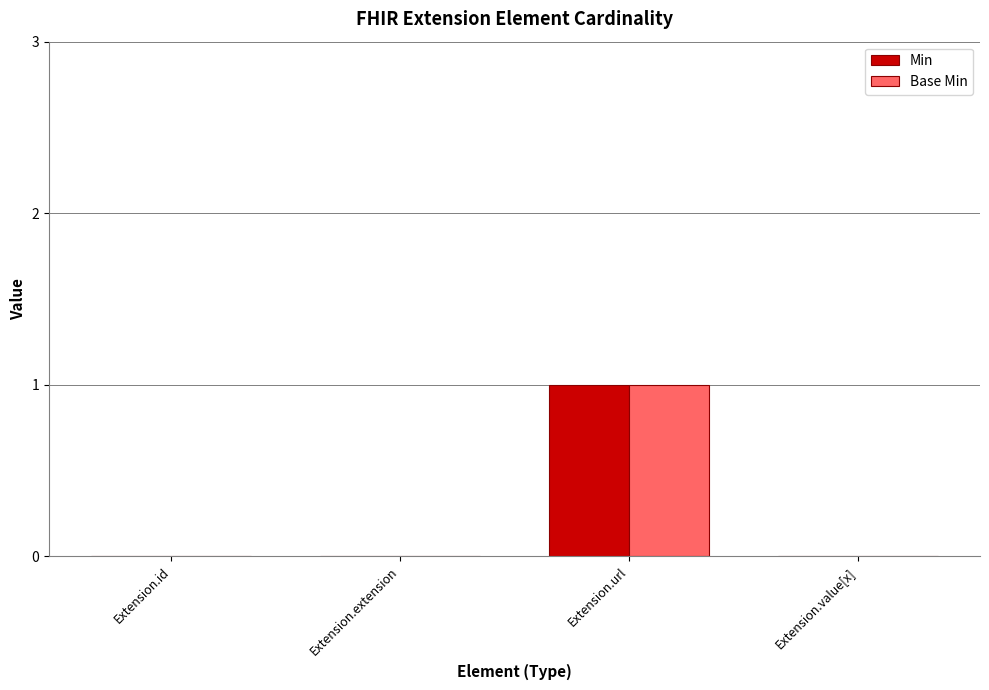

At which category is the sum across all series the highest?

Extension.url